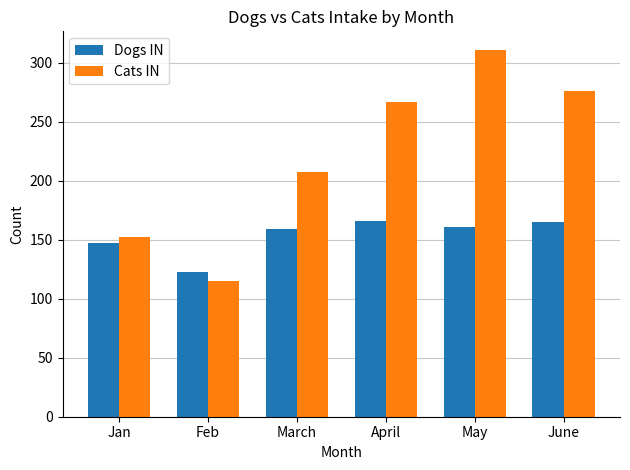

What are all the series names shown in the legend?

Dogs IN, Cats IN